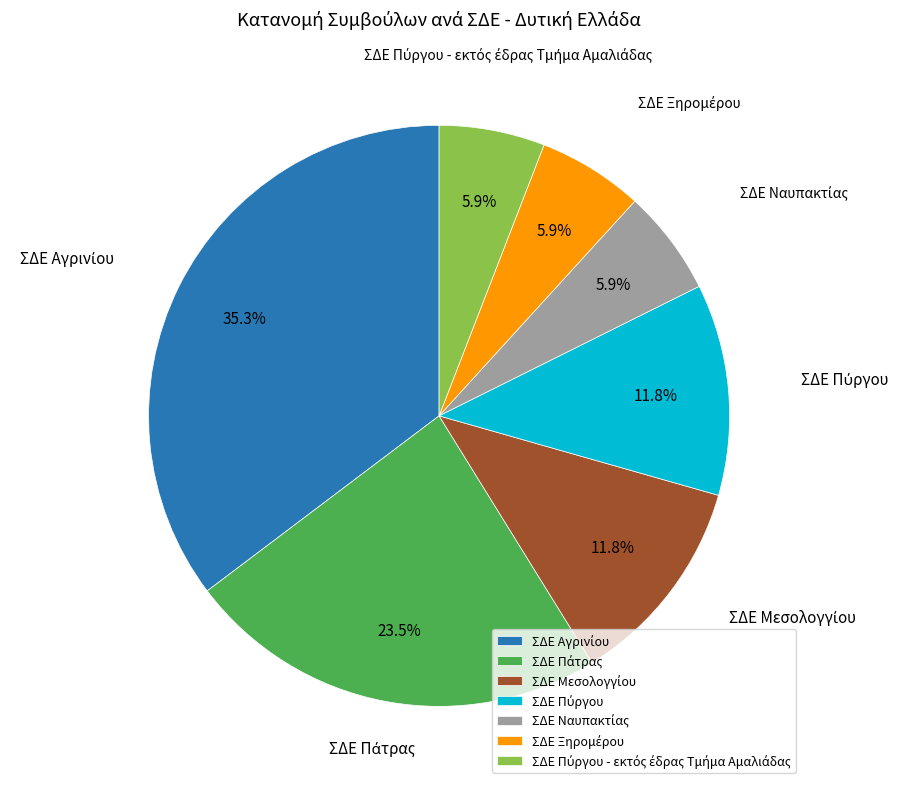

Does any single category account for the majority?

No